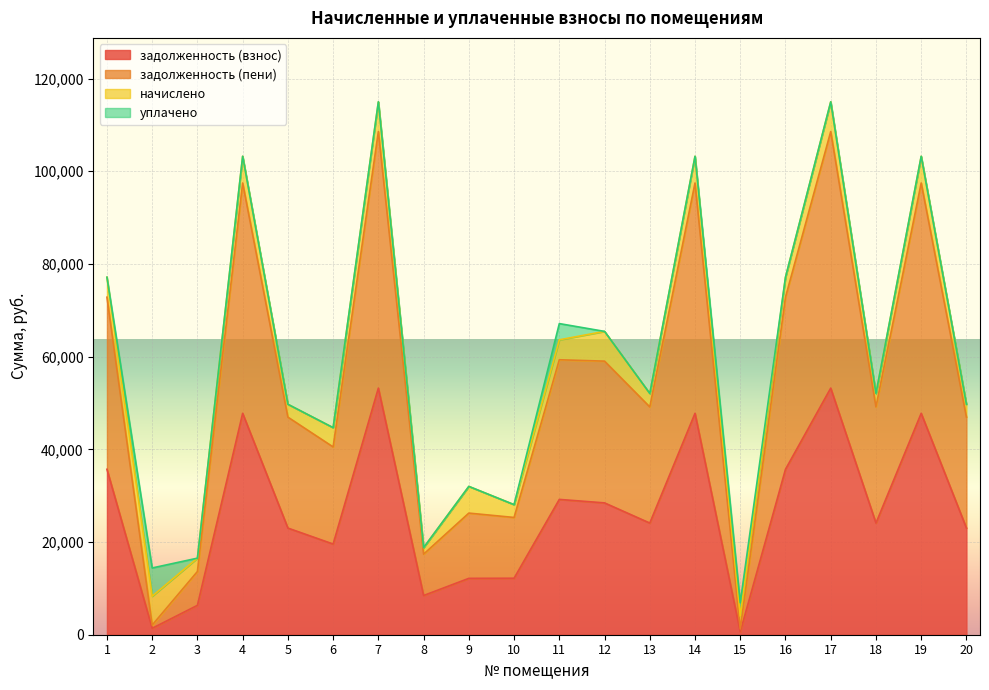

True or false: задолженность (пени) has more than 0 points higher than both neighbors.

True